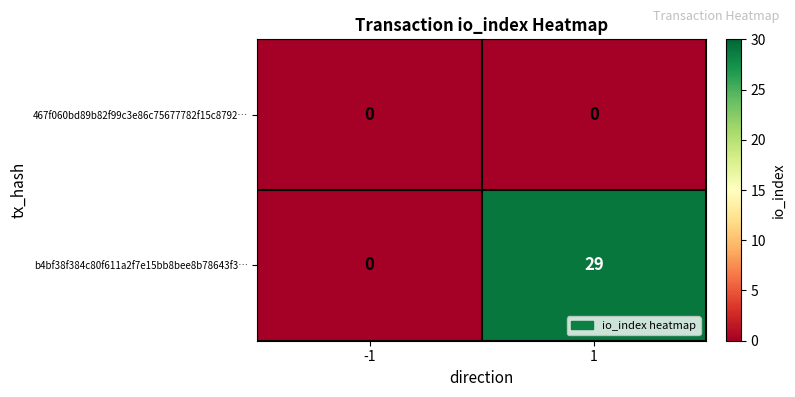

Reading left to right, list all the values displayed in this chart.

467f060bd89b82f99c3e86c75677782f15c8792…: 0	0
b4bf38f384c80f611a2f7e15bb8bee8b78643f3…: 0	29